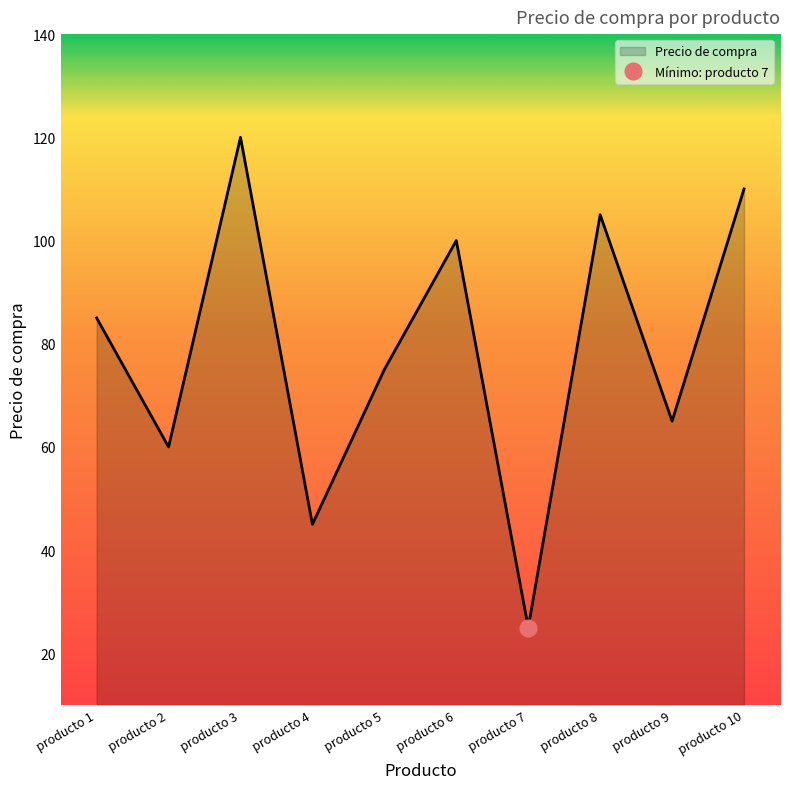

How many data points are less than 85?

5